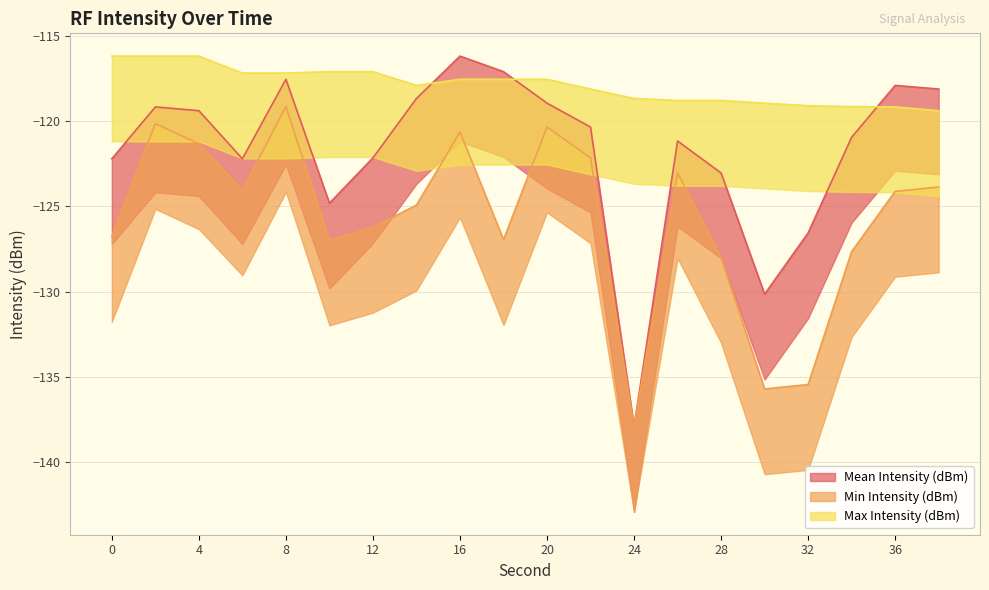

What are all the series names shown in the legend?

Mean Intensity (dBm), Min Intensity (dBm), Max Intensity (dBm)